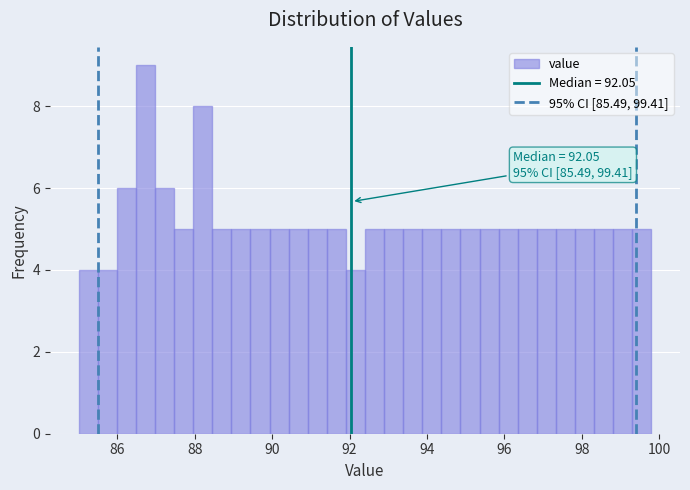

Around what value on the x-axis is the tallest bar? Give the approximate position of its centre, as read against the axis.

86.8